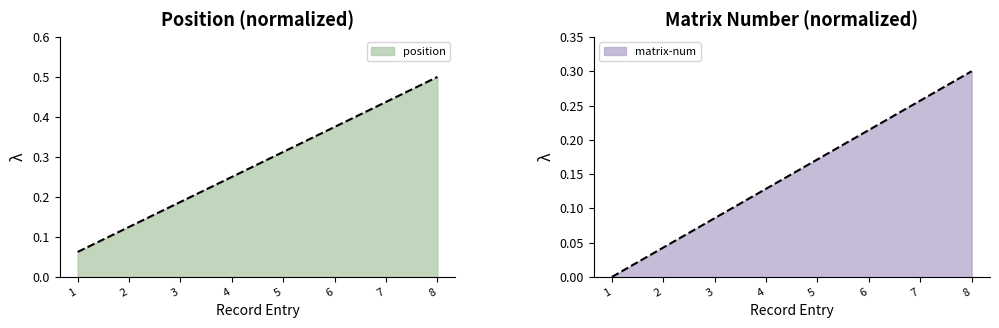

What is the maximum value shown in the chart?

0.5